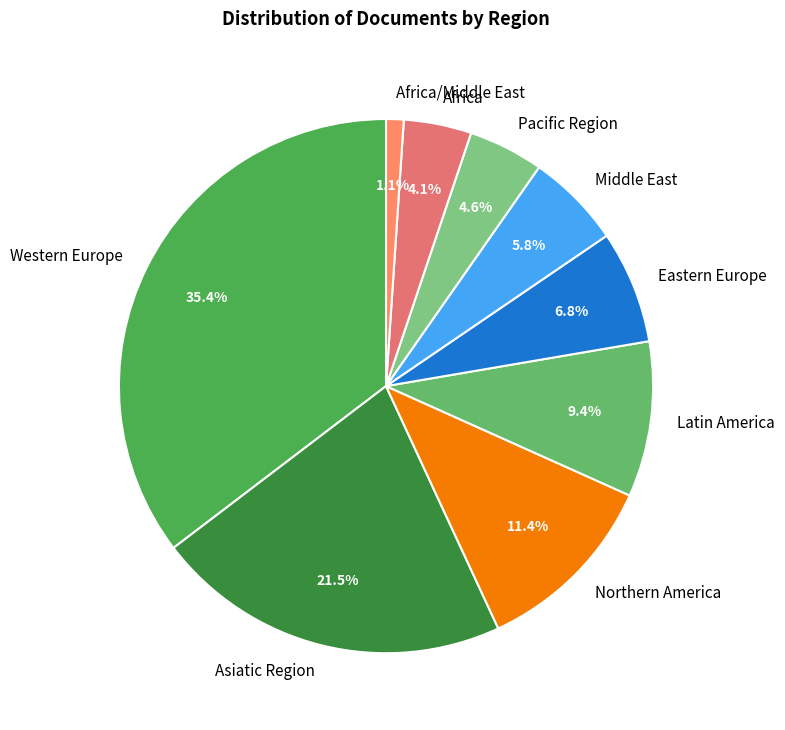

What is the largest slice in the pie chart?

Western Europe